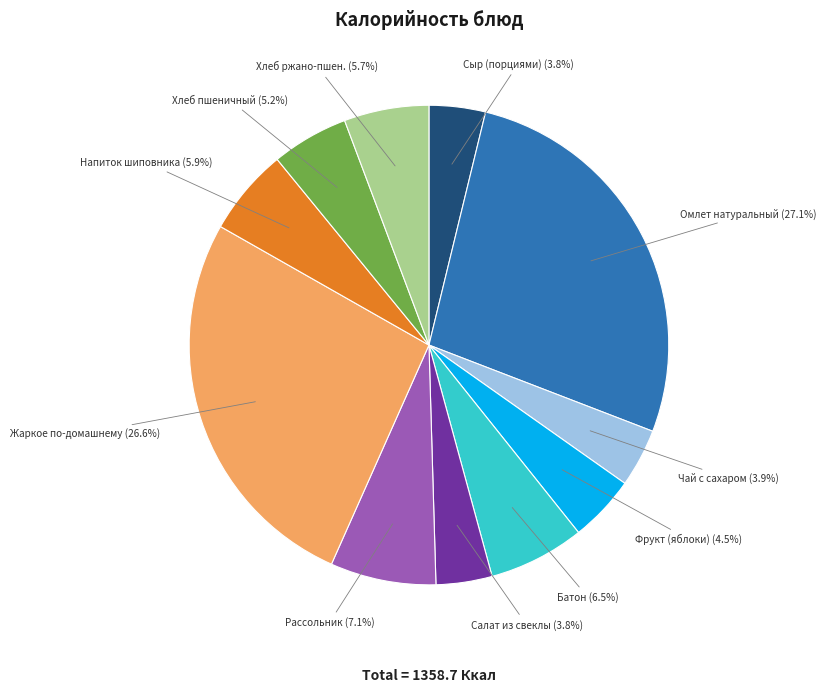

Which has a higher value, Жаркое по-домашнему or Салат из свеклы?

Жаркое по-домашнему